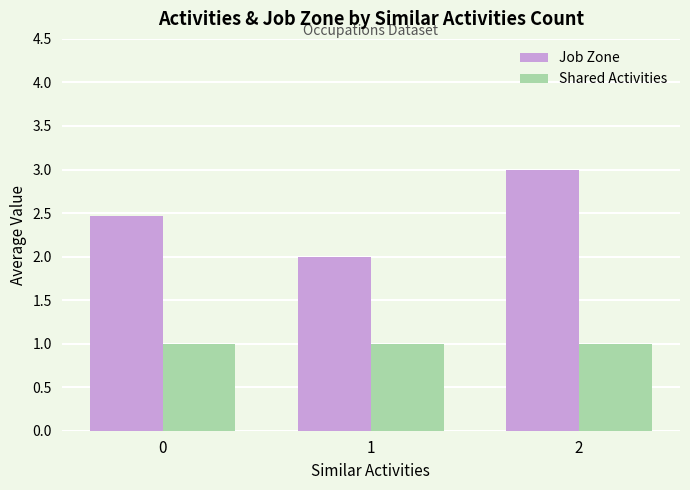

The value of Job Zone at 2 is 2.0. True or false?

False